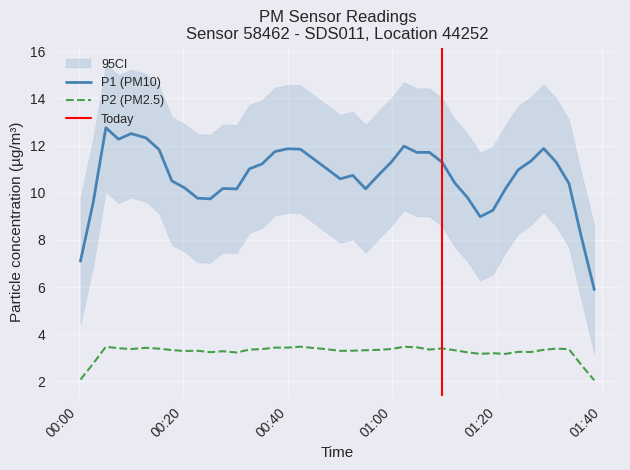

At 2022-07-15T00:07:38, list the series in order from smallest to largest.

P2, P1